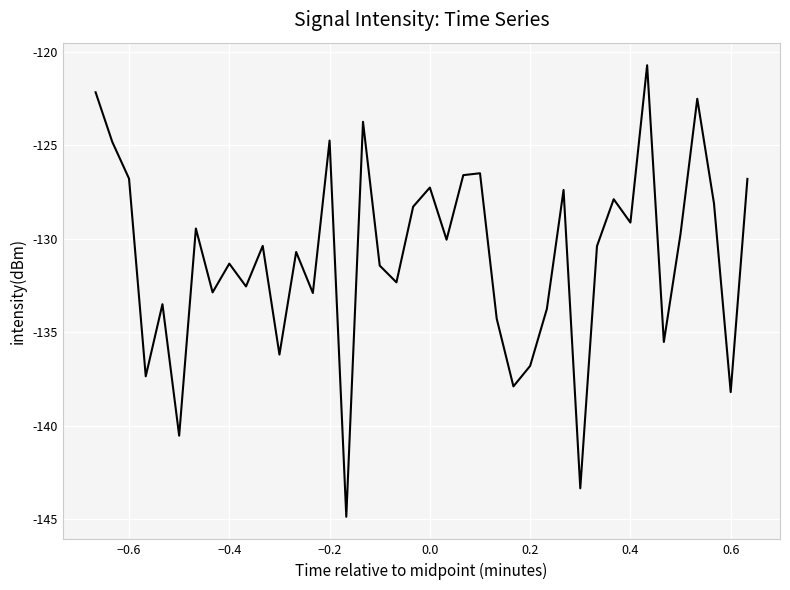

What is the sum of all values?

-5240.0